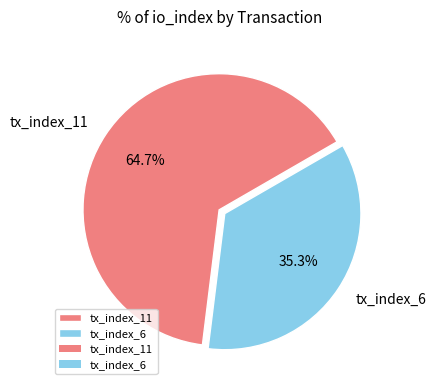

To the nearest percent, what portion does tx_index_6 represent?

35%